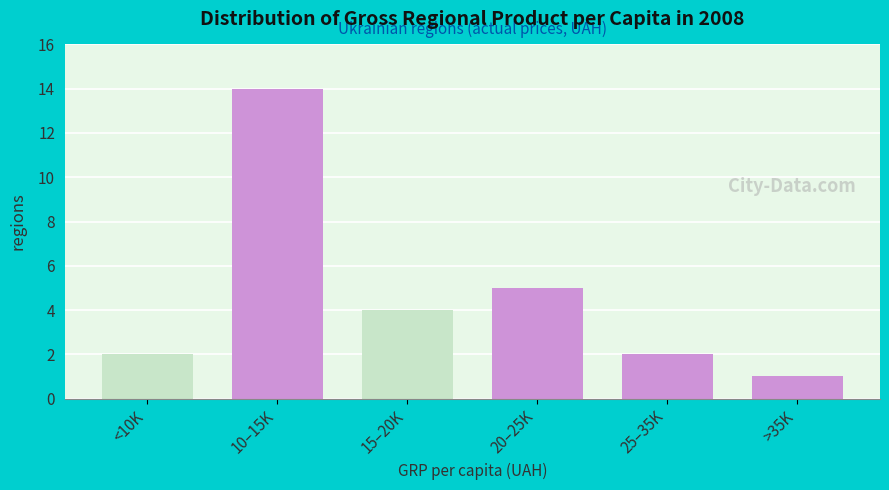

Reading right to left, what are all the values shown in this chart?

>35K=1	25–35K=2	20–25K=5	15–20K=4	10–15K=14	<10K=2